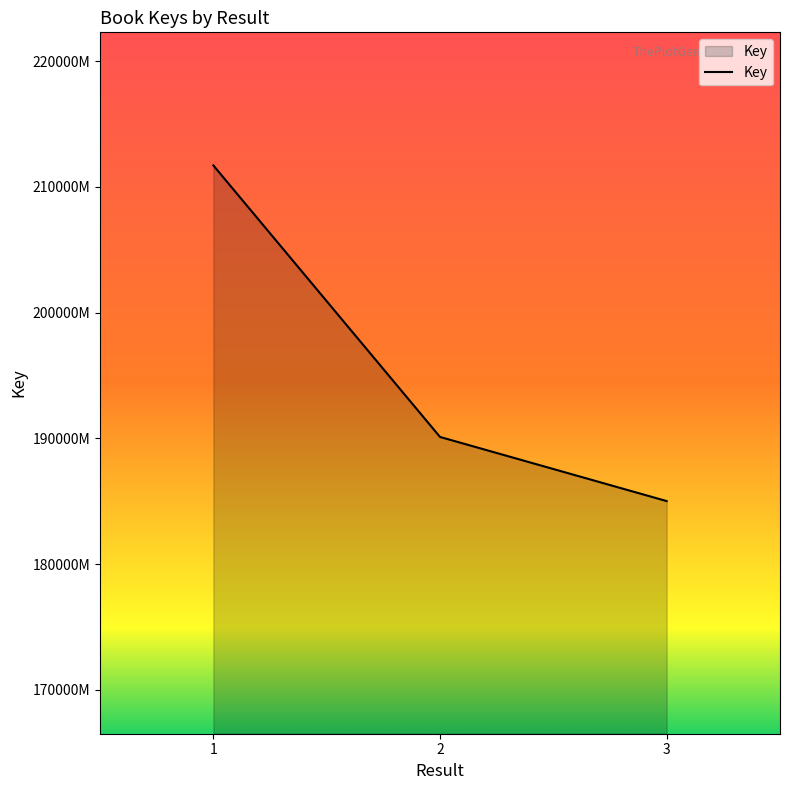

What is the change in value from 1 to 3?

-26693614